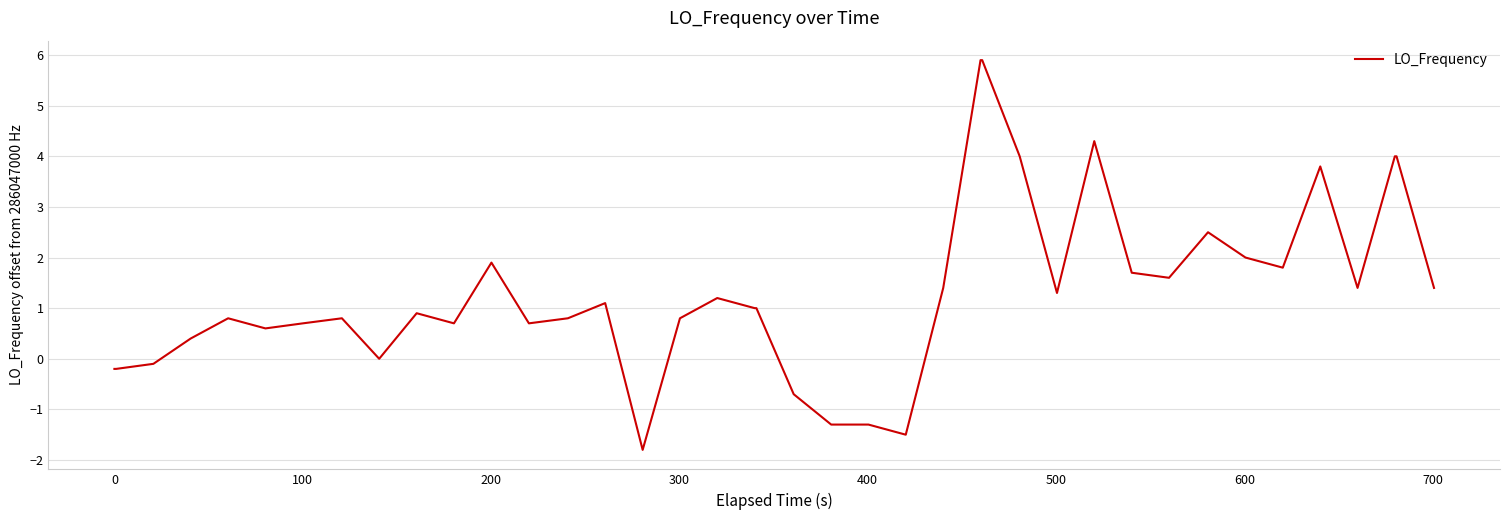

How many categories are shown in the chart?

40